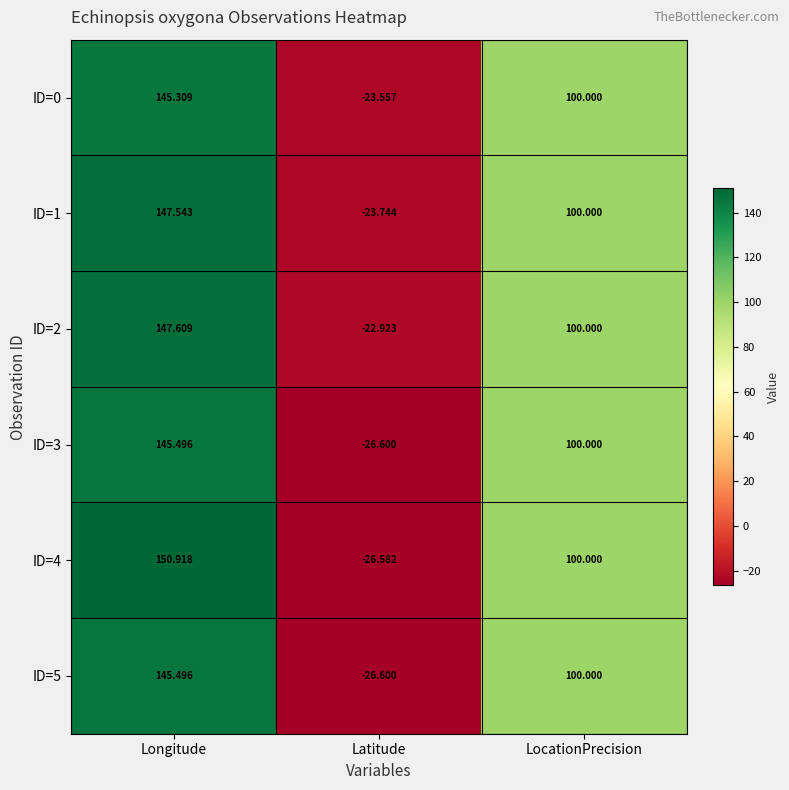

At which category is the sum across all series the highest?

Longitude